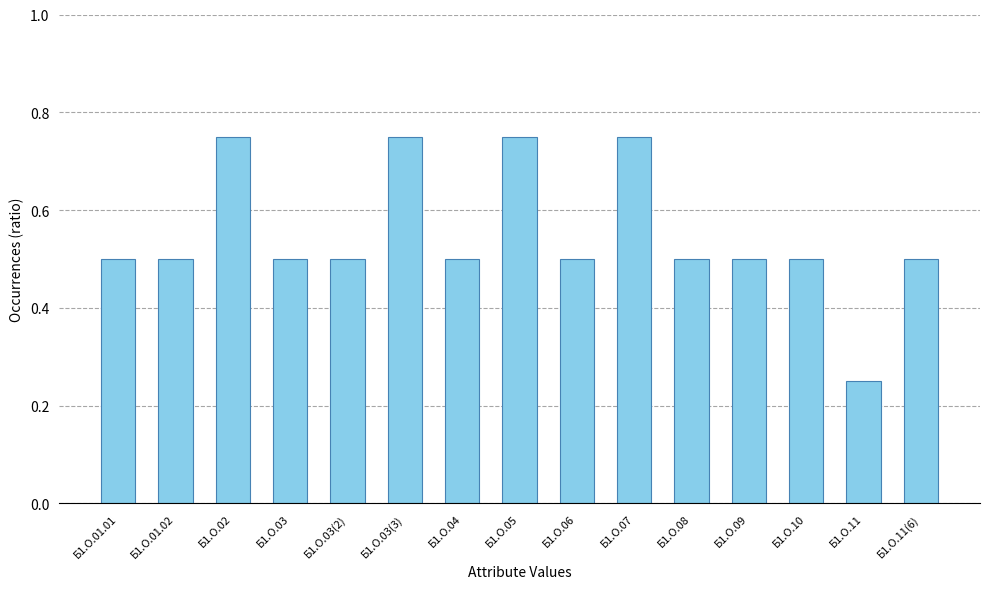

What is the difference between the maximum and minimum values?

0.5